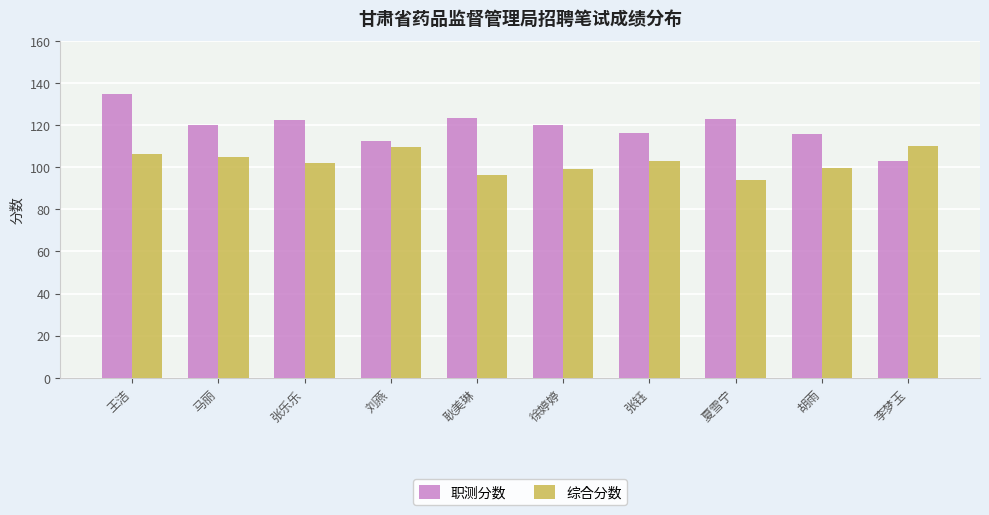

Which series has the largest total across all categories?

职测分数